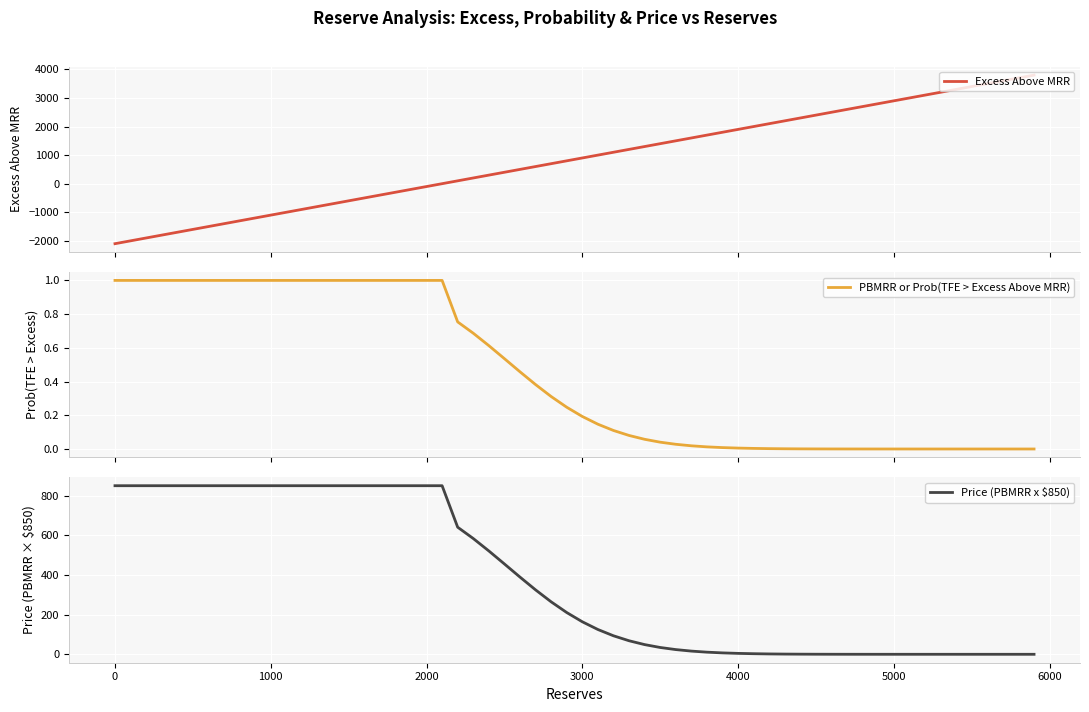

Is it true that Price (PBMRR x $850) equals 850.0 at 0?

True